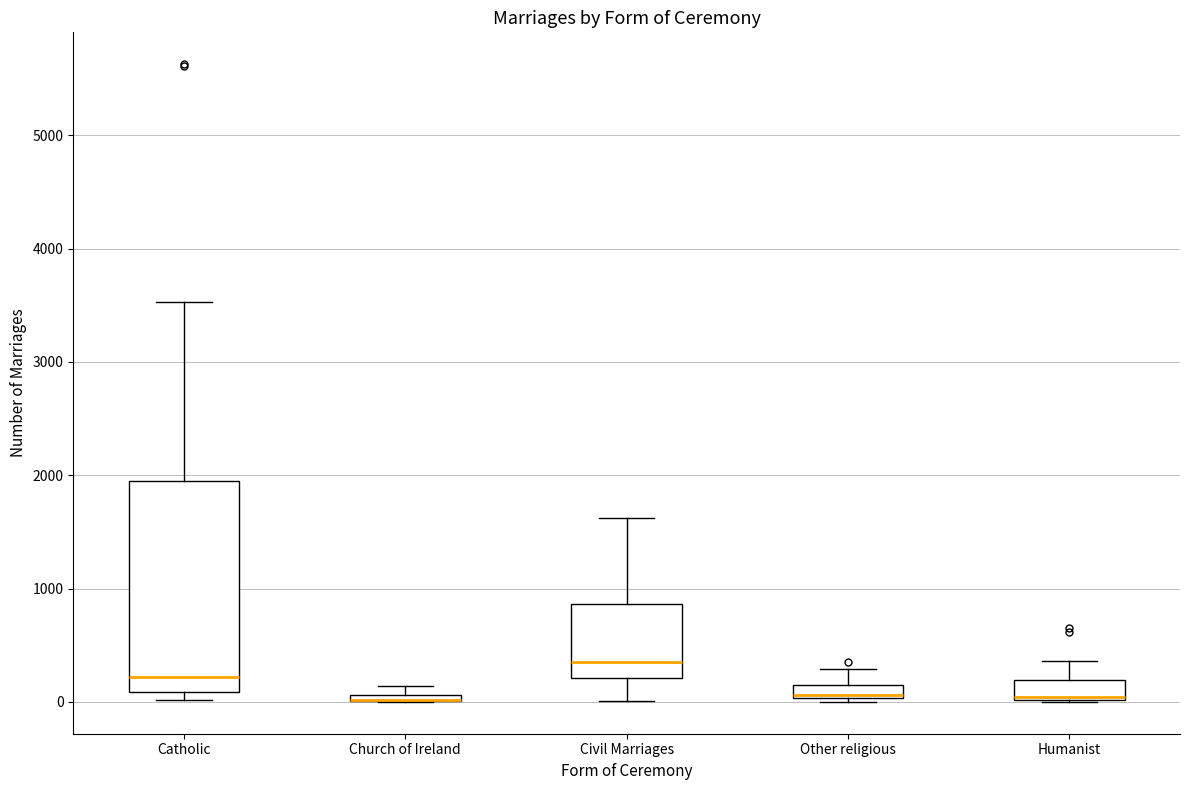

Which box is the tallest, from its lower edge to its upper edge?

Catholic